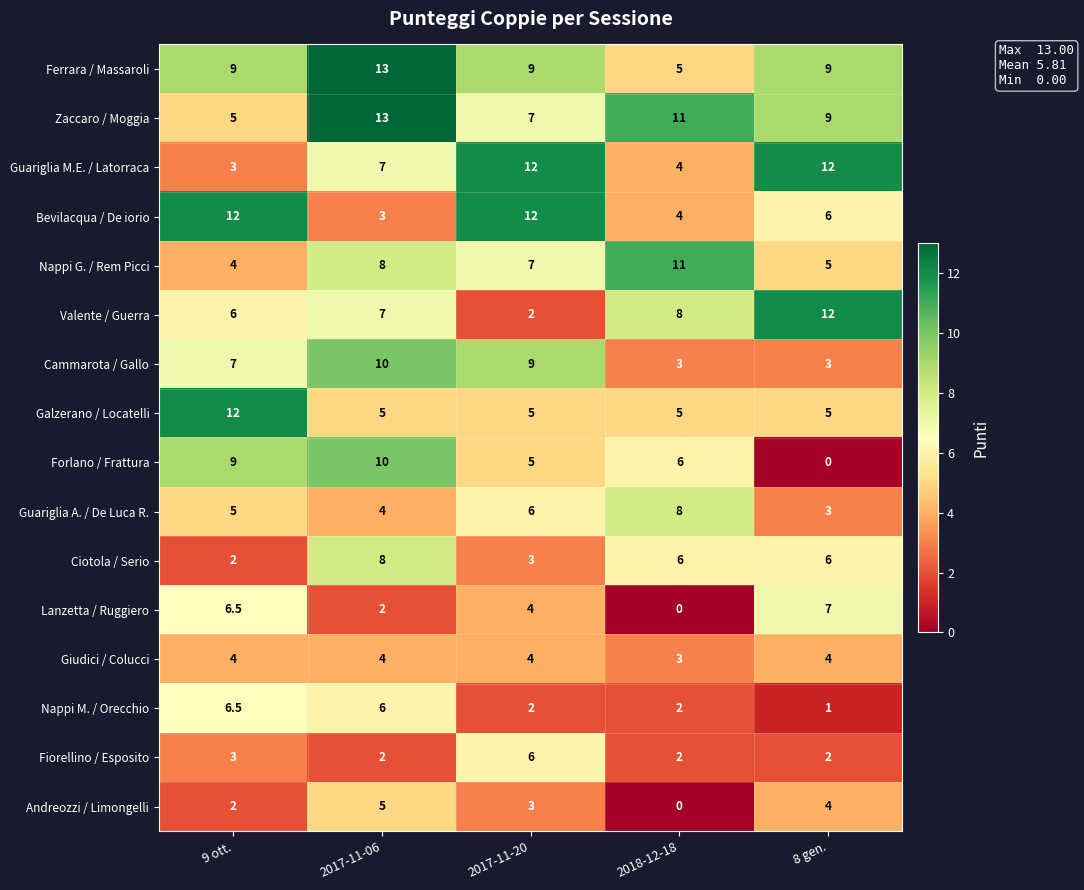

How many Guariglia A. / De Luca R. values are between 4 and 6?

3